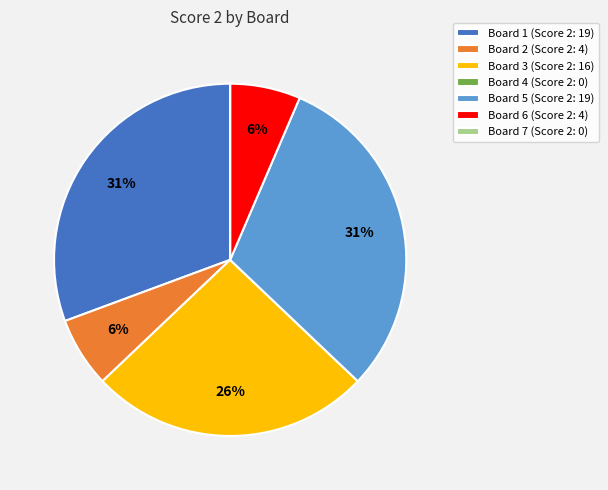

Does any single category account for the majority?

No